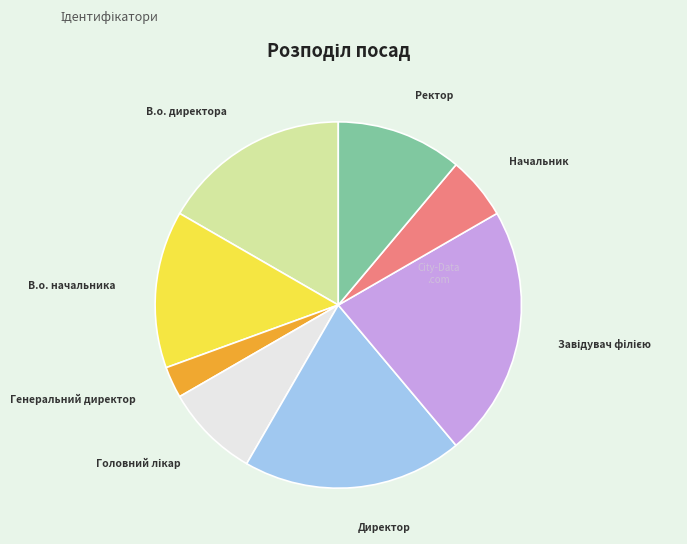

Is there any slice that represents more than half of the pie?

No